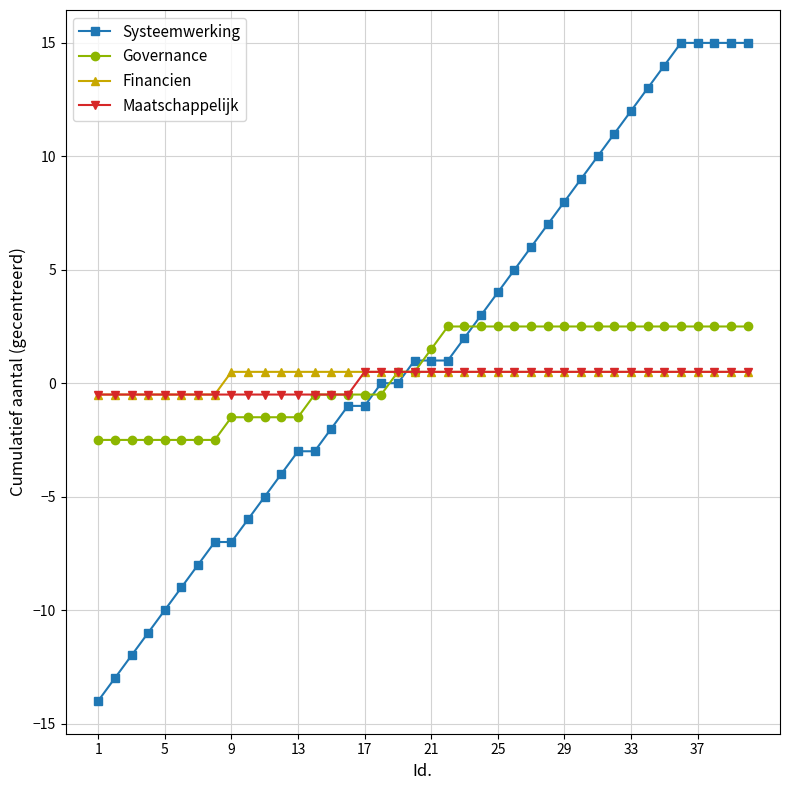

Does the chart have visible grid lines?

Yes